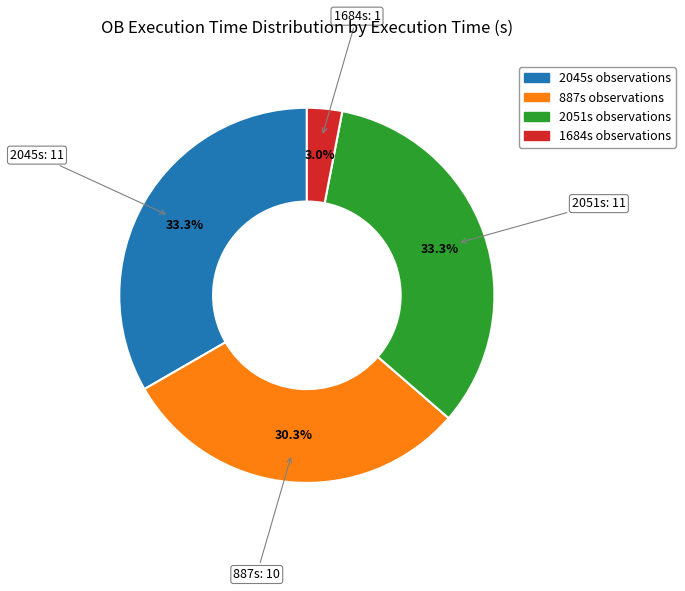

Is there any slice that represents more than half of the pie?

No